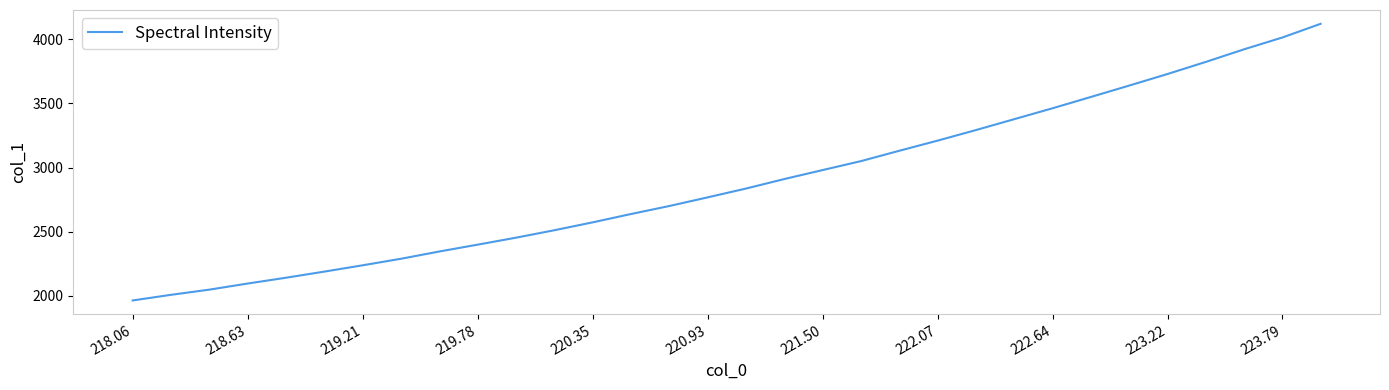

What is the greatest value displayed?

4120.8